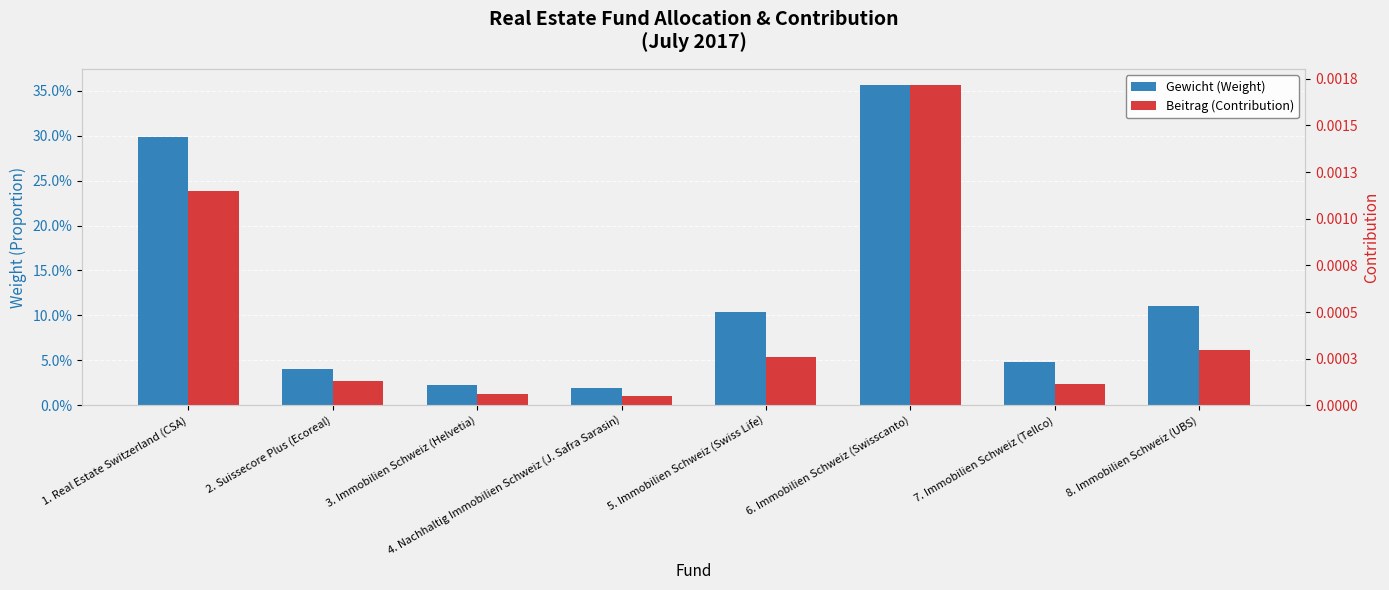

What is the sum of all Gewicht (Weight) values?

1.0